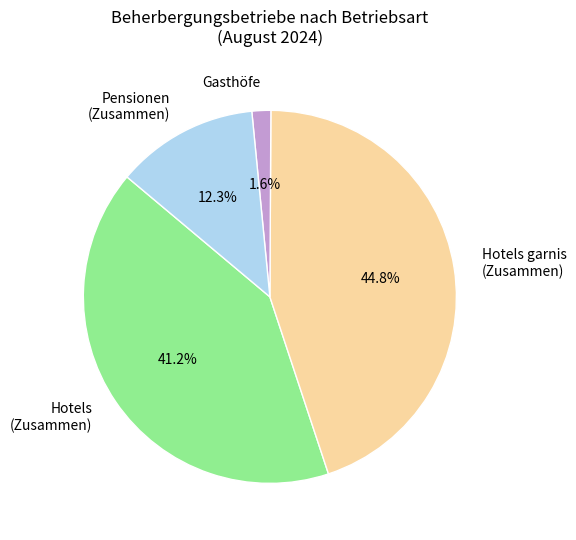

What is the ratio of the value at Hotels garnis (Zusammen) to the value at Pensionen (Zusammen)?

3.6